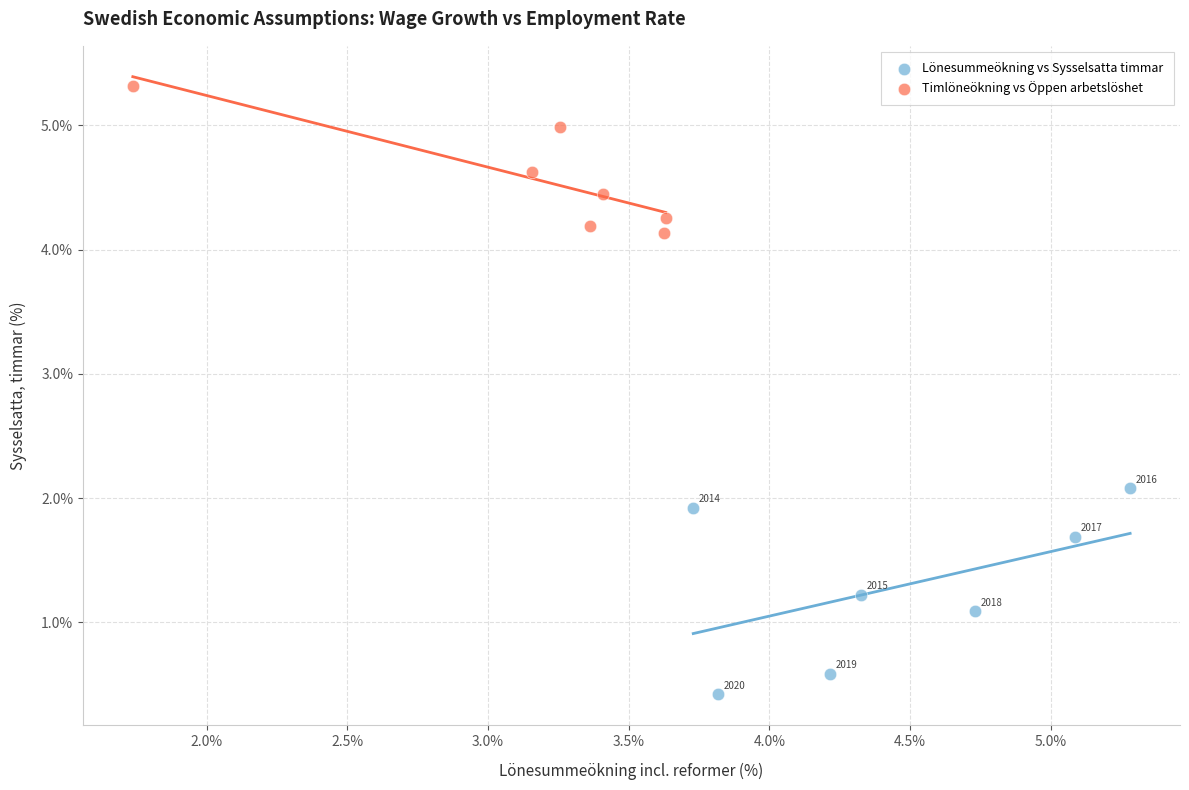

Which series contains the lowest Y value?

Lönesummeökning vs Sysselsatta timmar